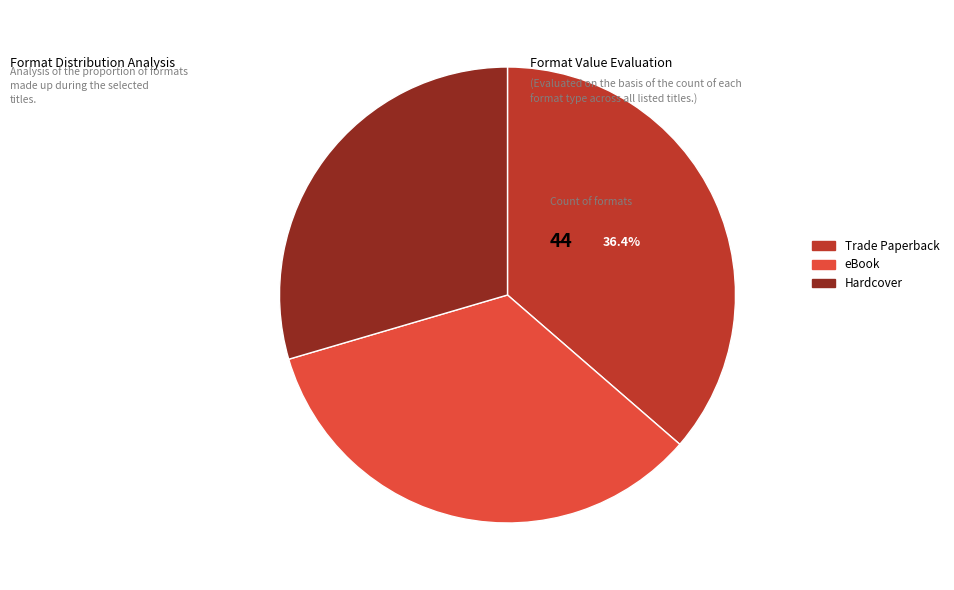

To the nearest percent, what is the difference between the largest and smallest slice percentages?

7%